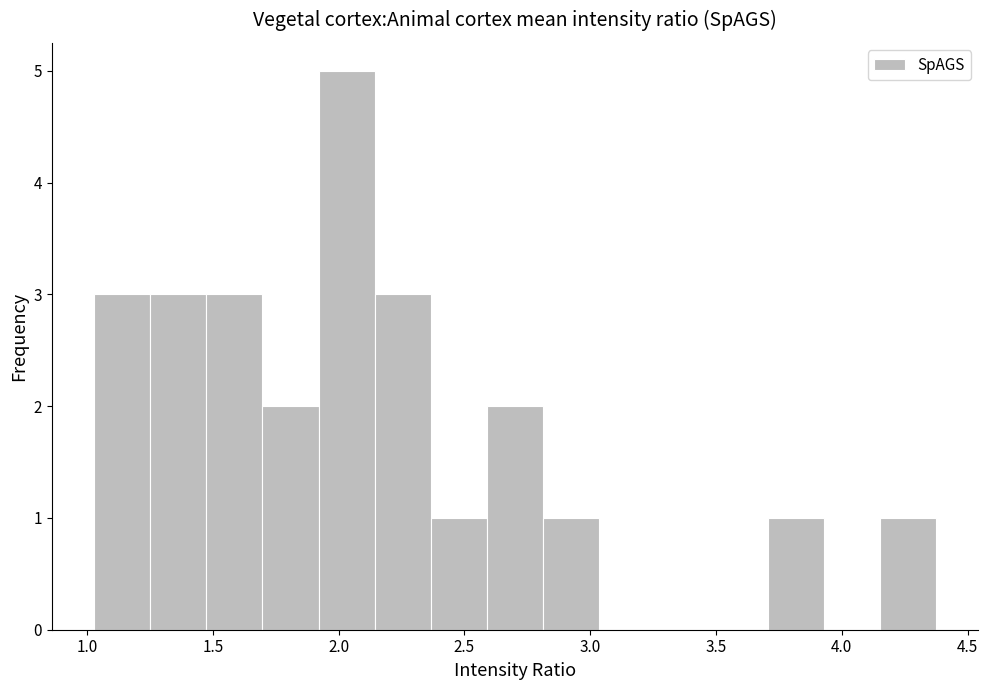

Over which range of the x-axis is the bar tallest?

1.90 to 2.15